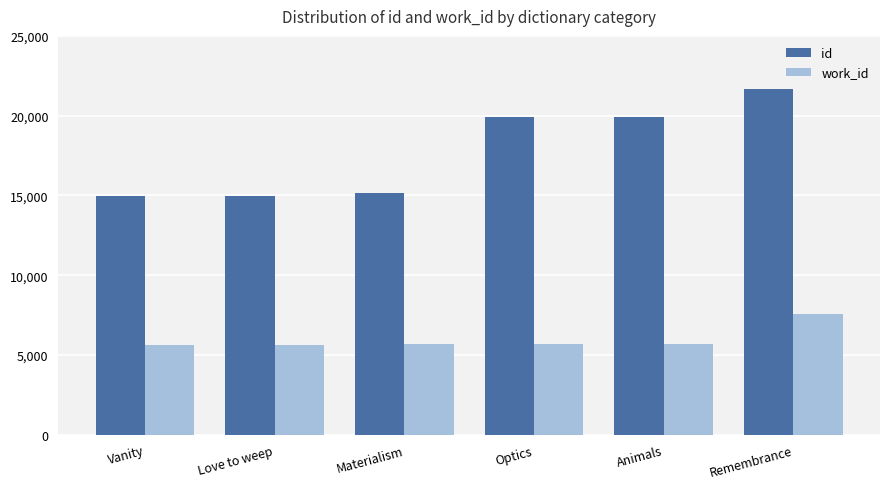

How many bars are there in total?

12